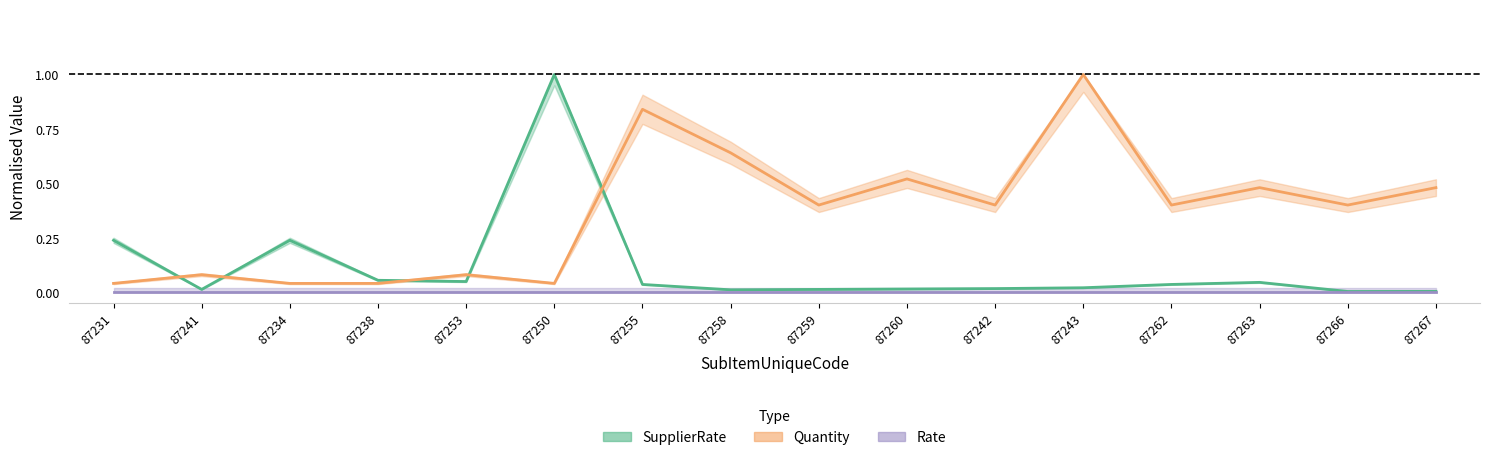

At how many categories does at least one series exceed 0?

16